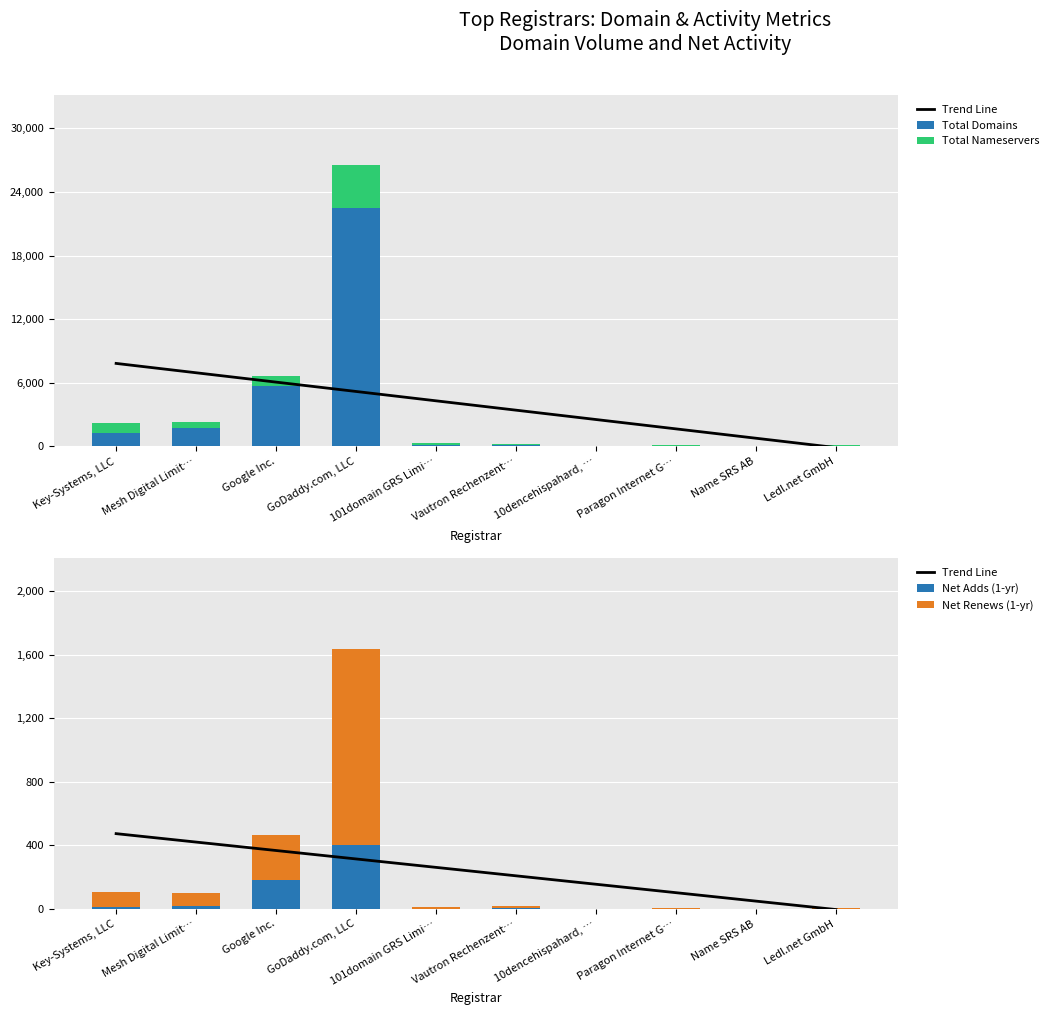

What is the highest value of the Total Domains series?

22478